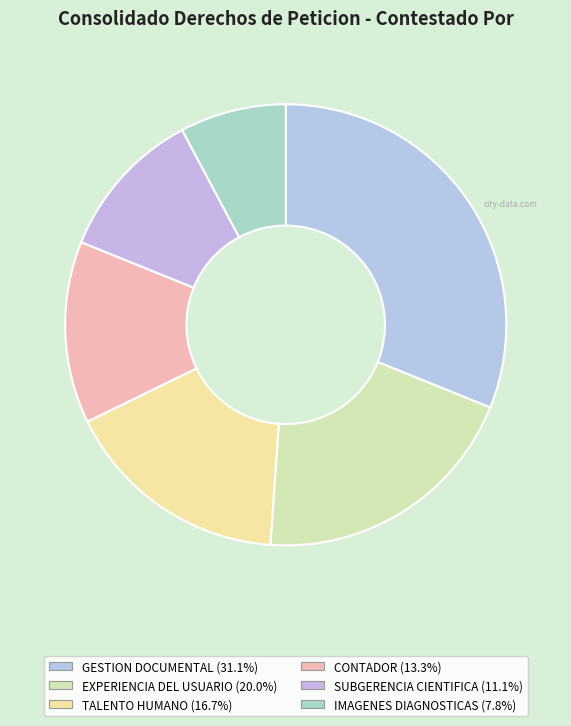

Combined, do CONTADOR and SUBGERENCIA CIENTIFICA account for over 50%?

No